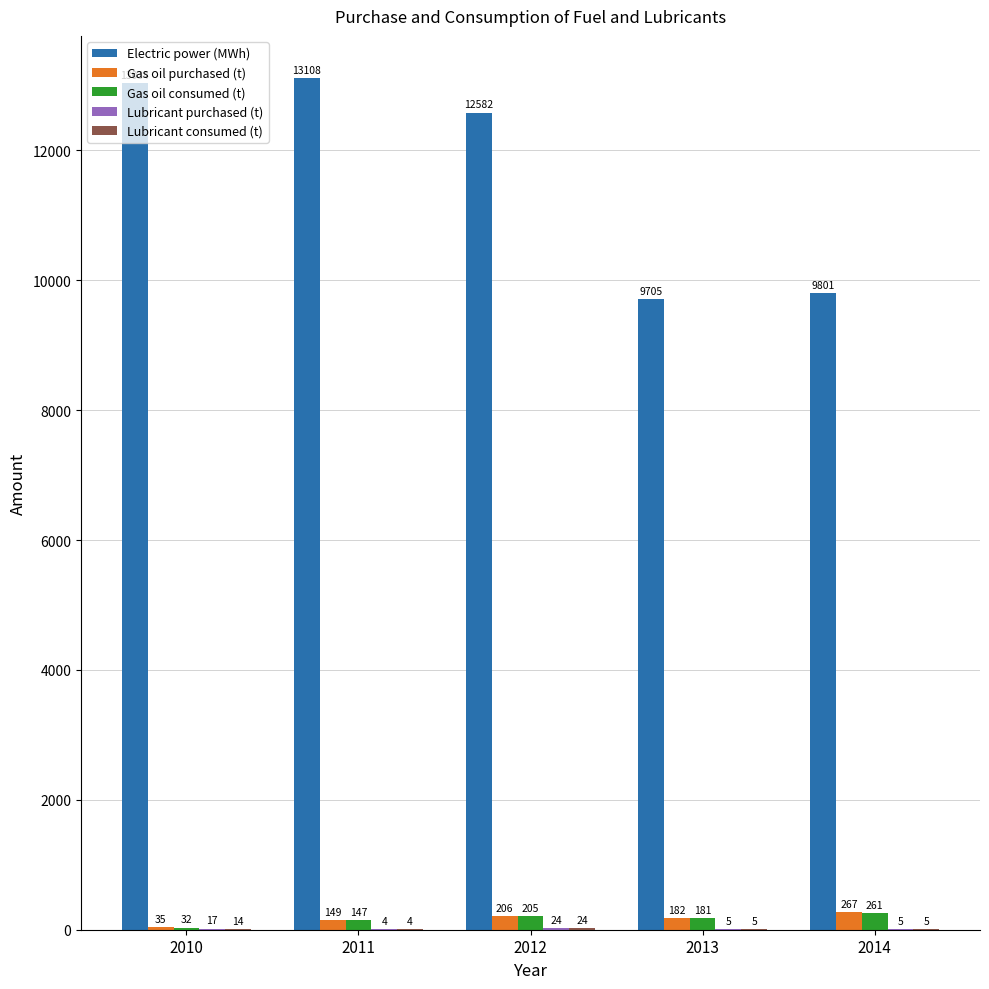

What is the sum of all Gas oil consumed (t) values?

826